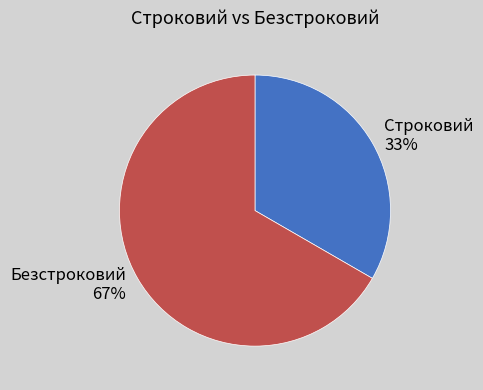

Between Безстроковий and Строковий, which is larger?

Безстроковий